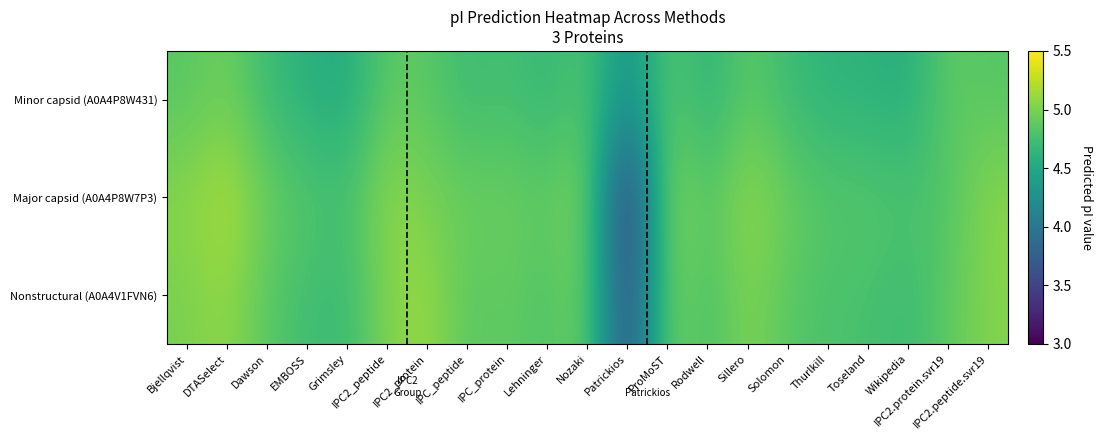

Reading left to right, transcribe all the data shown in this chart.

Minor capsid (A0A4P8W431): Bjellqvist=4.9	DTASelect=5.0	Dawson=4.7	EMBOSS=4.6	Grimsley=4.5	IPC2_peptide=4.9	IPC2_protein=4.9	IPC_peptide=4.7	IPC_protein=4.8	Lehninger=4.7	Nozaki=4.8	Patrickios=4.2	ProMoST=4.9	Rodwell=4.6	Sillero=4.9	Solomon=4.7	Thurlkill=4.6	Toseland=4.6	Wikipedia=4.6	IPC2.protein.svr19=4.9	IPC2.peptide.svr19=4.8
Major capsid (A0A4P8W7P3): Bjellqvist=5.1	DTASelect=5.2	Dawson=4.9	EMBOSS=4.8	Grimsley=4.8	IPC2_peptide=5.1	IPC2_protein=5.0	IPC_peptide=4.9	IPC_protein=4.9	Lehninger=4.9	Nozaki=5.0	Patrickios=3.2	ProMoST=5.1	Rodwell=4.8	Sillero=5.1	Solomon=4.9	Thurlkill=4.8	Toseland=4.8	Wikipedia=4.8	IPC2.protein.svr19=4.8	IPC2.peptide.svr19=5.1
Nonstructural (A0A4V1FVN6): Bjellqvist=5.0	DTASelect=5.1	Dawson=4.9	EMBOSS=4.7	Grimsley=4.7	IPC2_peptide=5.0	IPC2_protein=5.1	IPC_peptide=4.9	IPC_protein=4.9	Lehninger=4.8	Nozaki=5.0	Patrickios=3.5	ProMoST=5.0	Rodwell=4.8	Sillero=5.0	Solomon=4.9	Thurlkill=4.8	Toseland=4.8	Wikipedia=4.7	IPC2.protein.svr19=4.9	IPC2.peptide.svr19=5.0